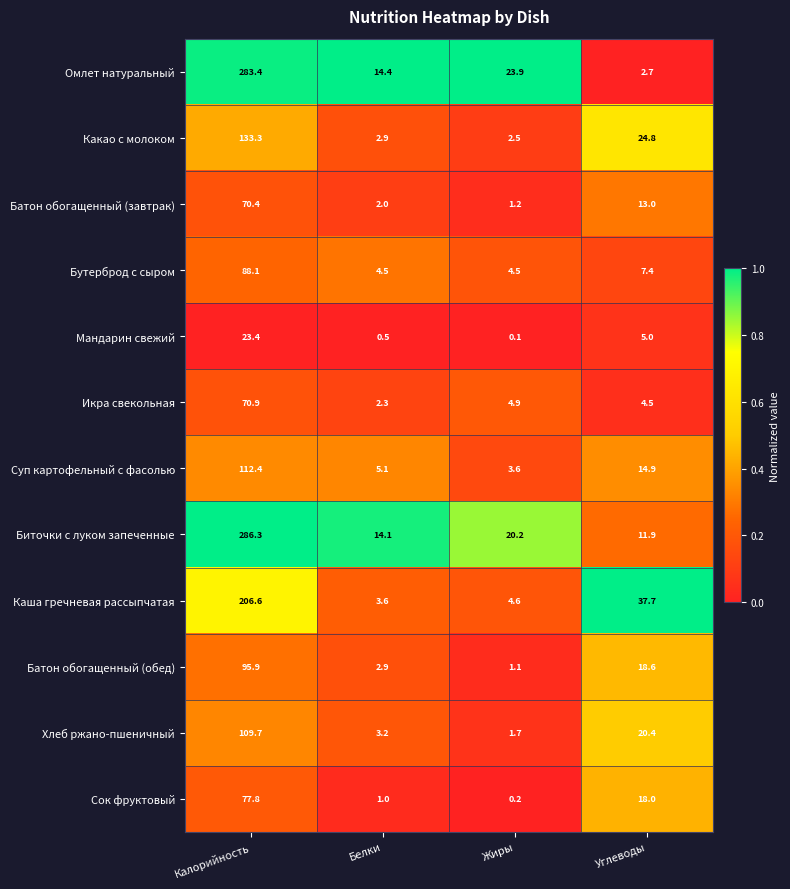

What is the total value across all series at Жиры?

68.5